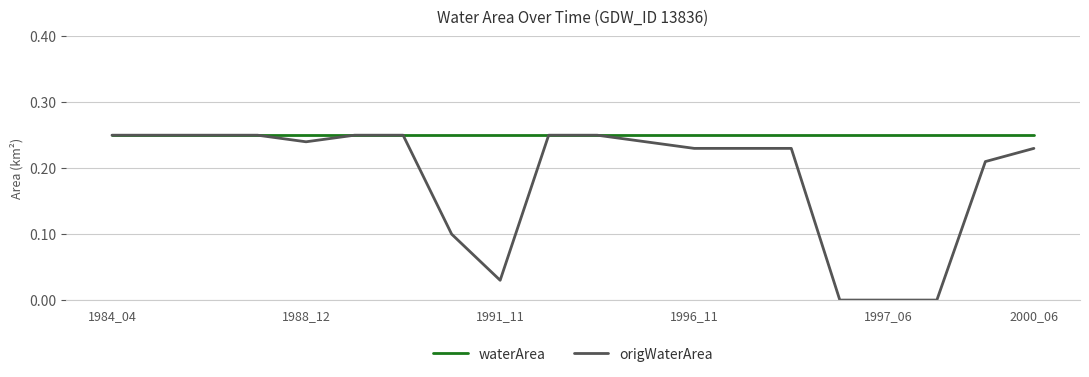

At how many categories does at least one series exceed 0?

20